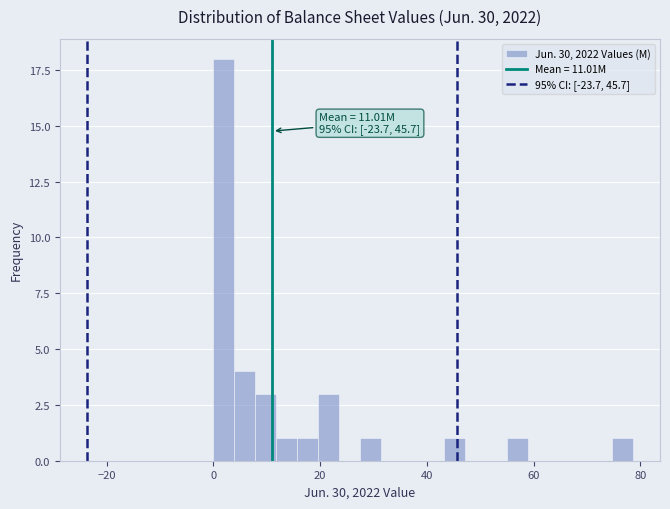

Read against the x-axis, roughly where is the centre of the tallest bar?

2